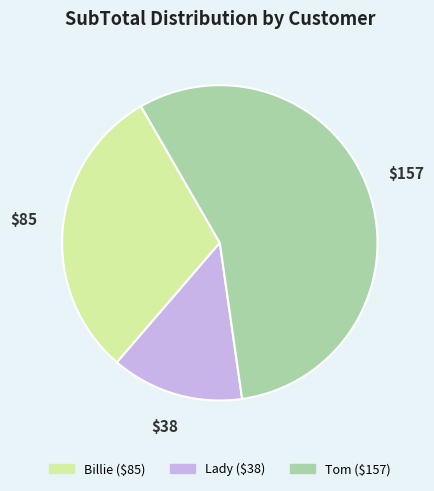

True or false: Billie accounts for 30% of the total.

True